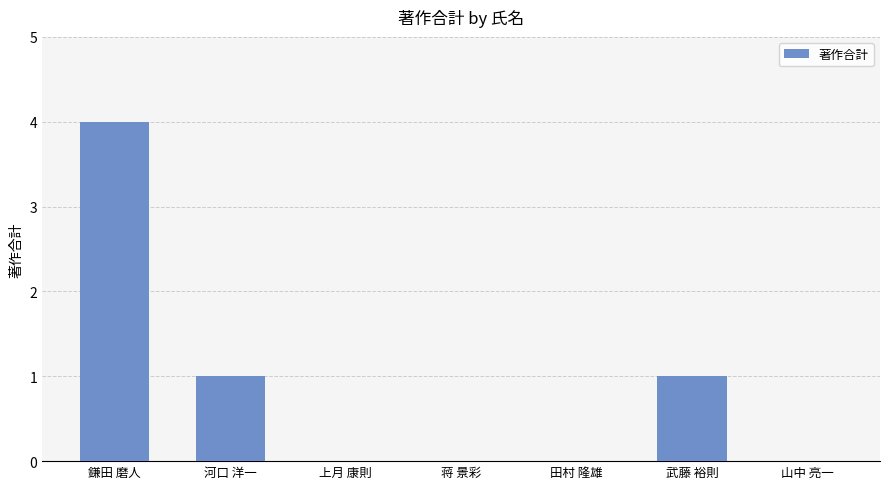

Which label corresponds to the largest value in the chart?

鎌田 磨人